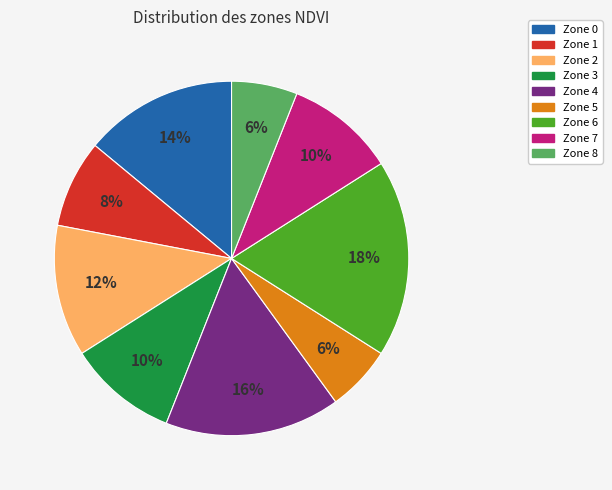

To the nearest percent, what portion does Zone 2 represent?

12%